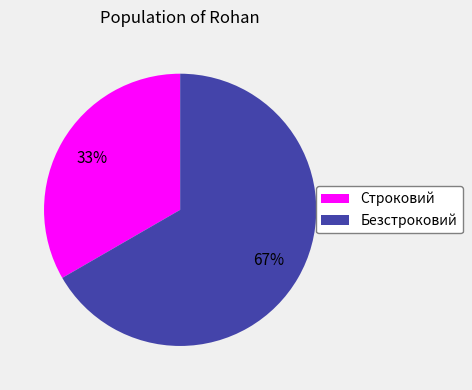

Which category accounts for the majority?

Безстроковий